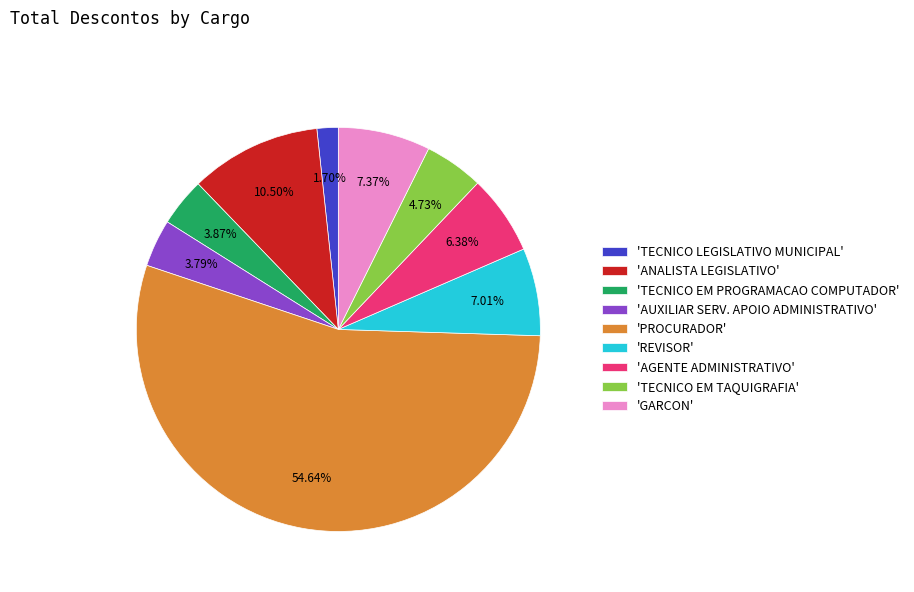

Which category has the biggest portion of the pie?

'PROCURADOR'